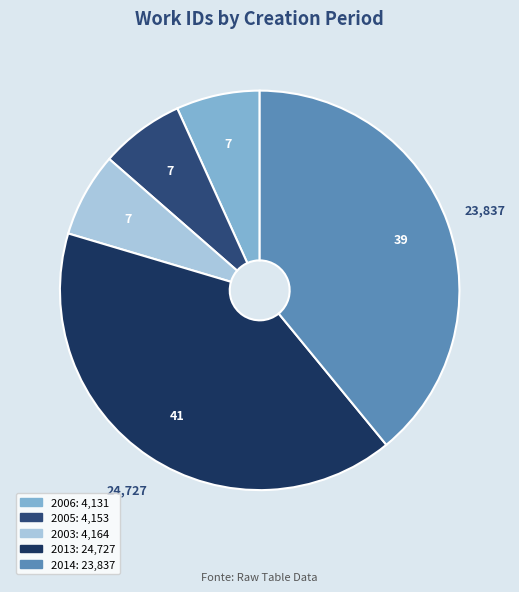

How many segments does this pie chart have?

5